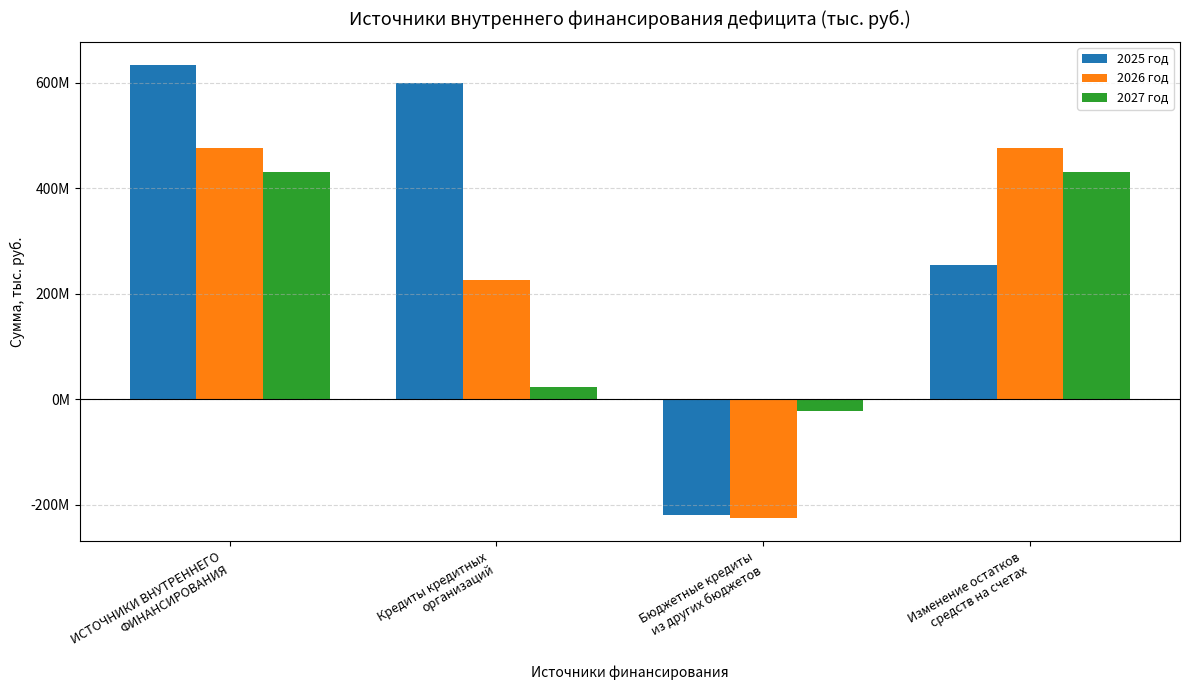

Reading left to right, transcribe all the data shown in this chart.

2025 год: ИСТОЧНИКИ ВНУТРЕННЕГО
ФИНАНСИРОВАНИЯ=634658353.1	Кредиты кредитных
организаций=599000000.0	Бюджетные кредиты
из других бюджетов=-219000000.0	Изменение остатков
средств на счетах=254658353.1
2026 год: ИСТОЧНИКИ ВНУТРЕННЕГО
ФИНАНСИРОВАНИЯ=476232800.5	Кредиты кредитных
организаций=226500000.0	Бюджетные кредиты
из других бюджетов=-226500000.0	Изменение остатков
средств на счетах=476232800.5
2027 год: ИСТОЧНИКИ ВНУТРЕННЕГО
ФИНАНСИРОВАНИЯ=431044824.0	Кредиты кредитных
организаций=22500000.0	Бюджетные кредиты
из других бюджетов=-22500000.0	Изменение остатков
средств на счетах=431044824.0